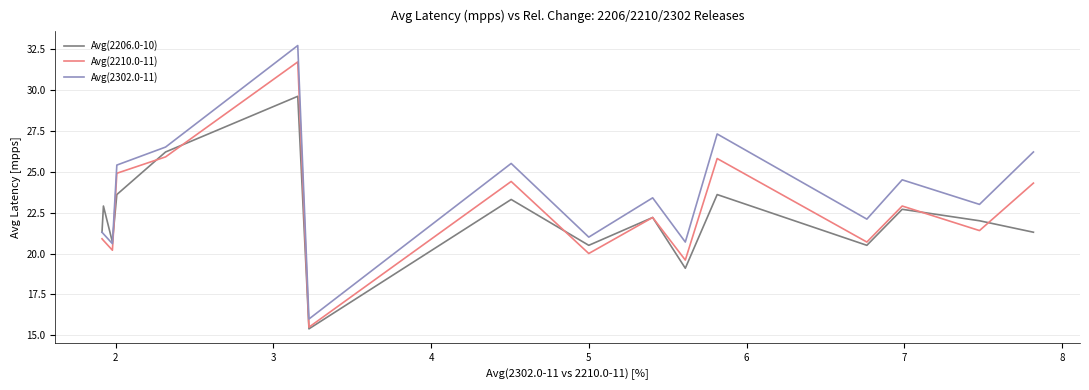

Rank the series by their maximum value, from highest to lowest.

Avg(2302.0-11), Avg(2210.0-11), Avg(2206.0-10)